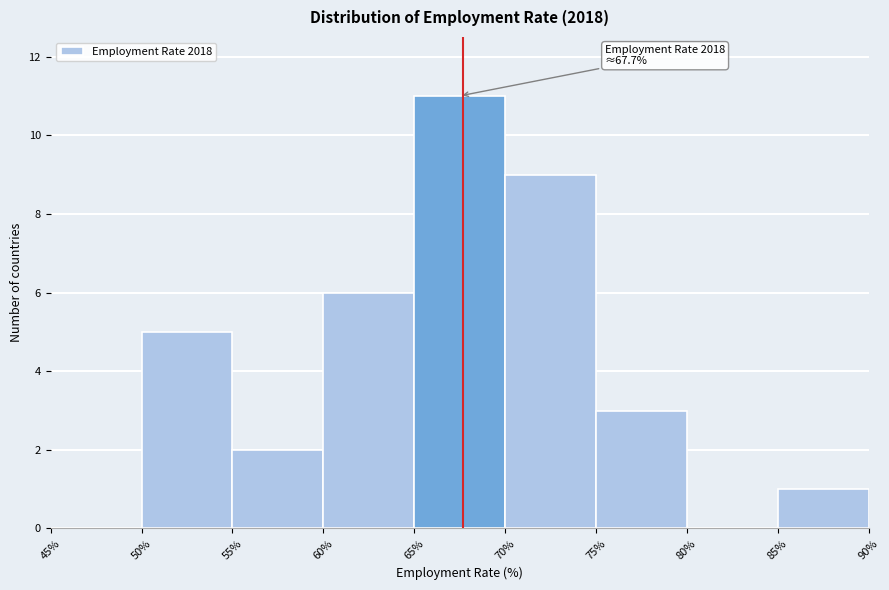

Which range on the x-axis has the tallest bar?

65% to 70%